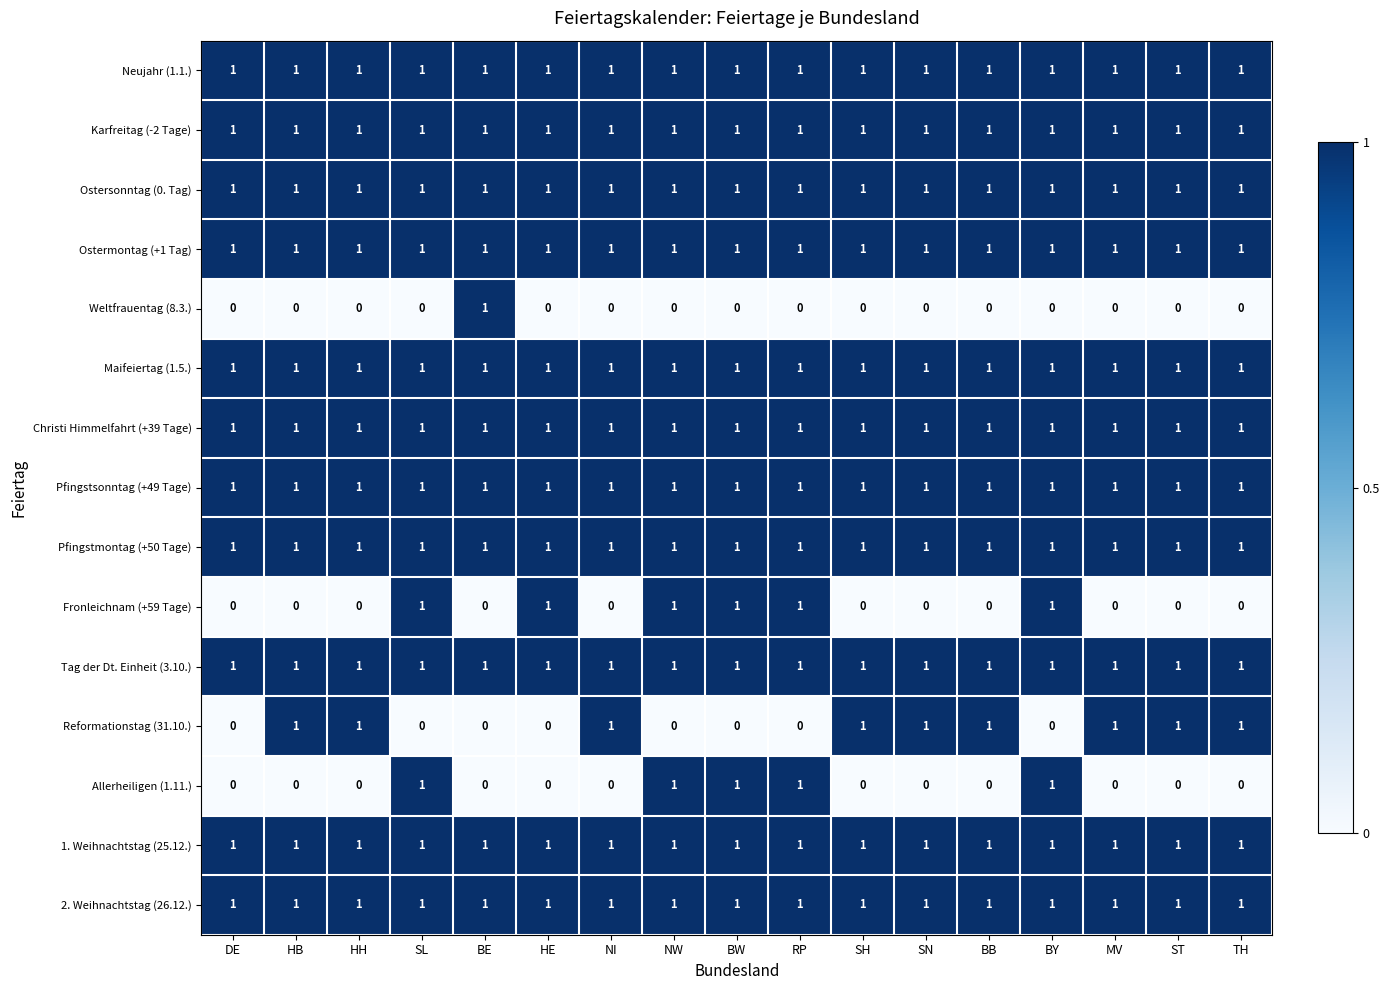

The 2. Weihnachtstag (26.12.) series shows 1 at BE. True or false?

True